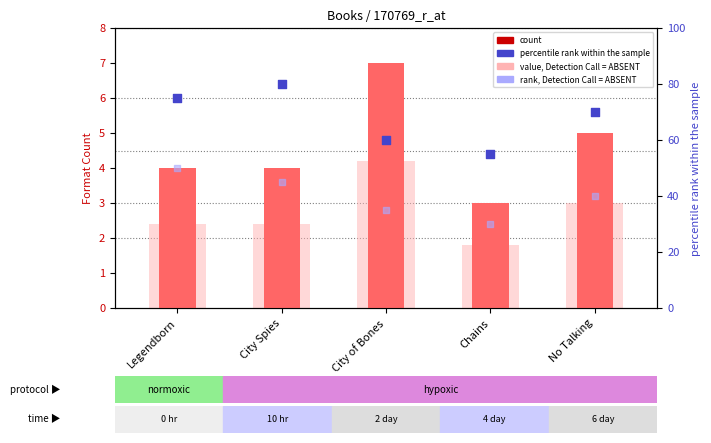

Which series has the largest total across all categories?

percentile rank within the sample